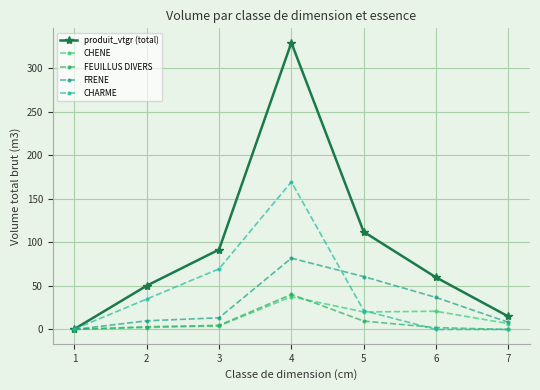

Is it true that FEUILLUS DIVERS equals 8.4 at 3?

False